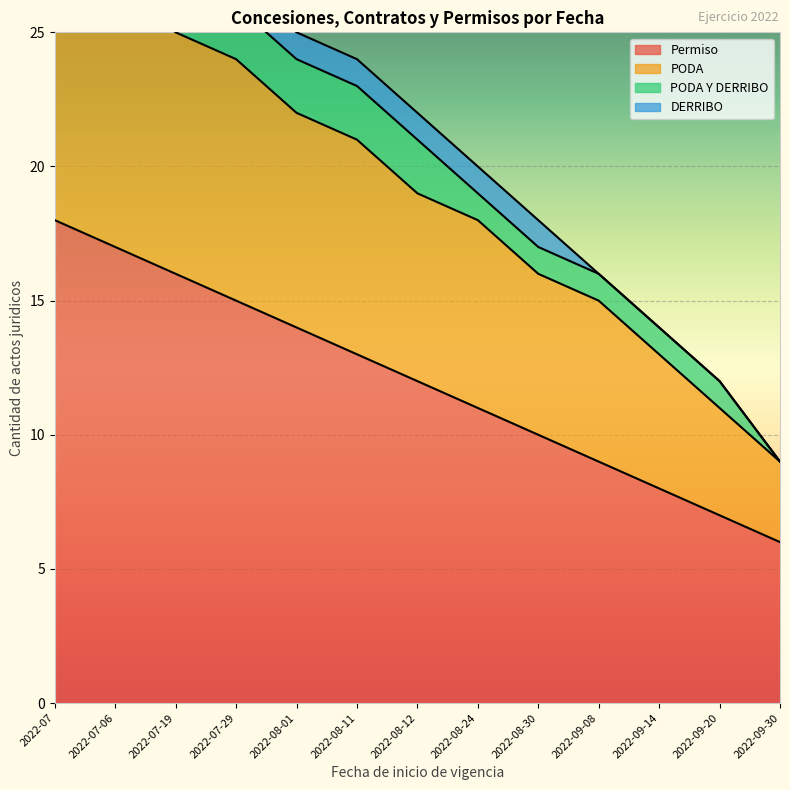

Rank the categories by Permiso value from lowest to highest.

2022-09-30, 2022-09-20, 2022-09-14, 2022-09-08, 2022-08-30, 2022-08-24, 2022-08-12, 2022-08-11, 2022-08-01, 2022-07-29, 2022-07-19, 2022-07-06, 2022-07